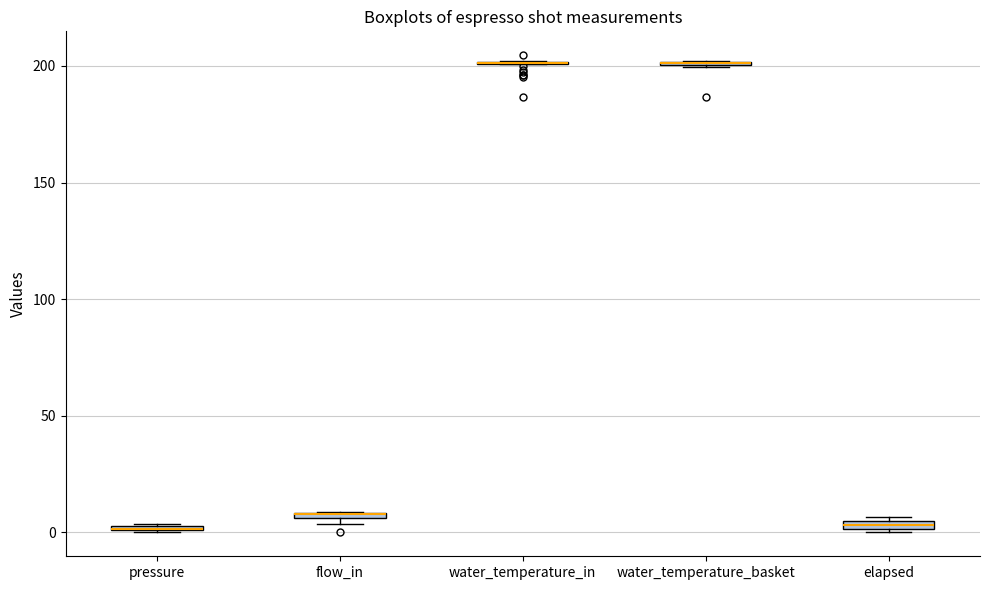

Where is the upper edge of the box for elapsed on the y-axis? The values are not printed on the chart, so give them approximately, as read against the axis.

5